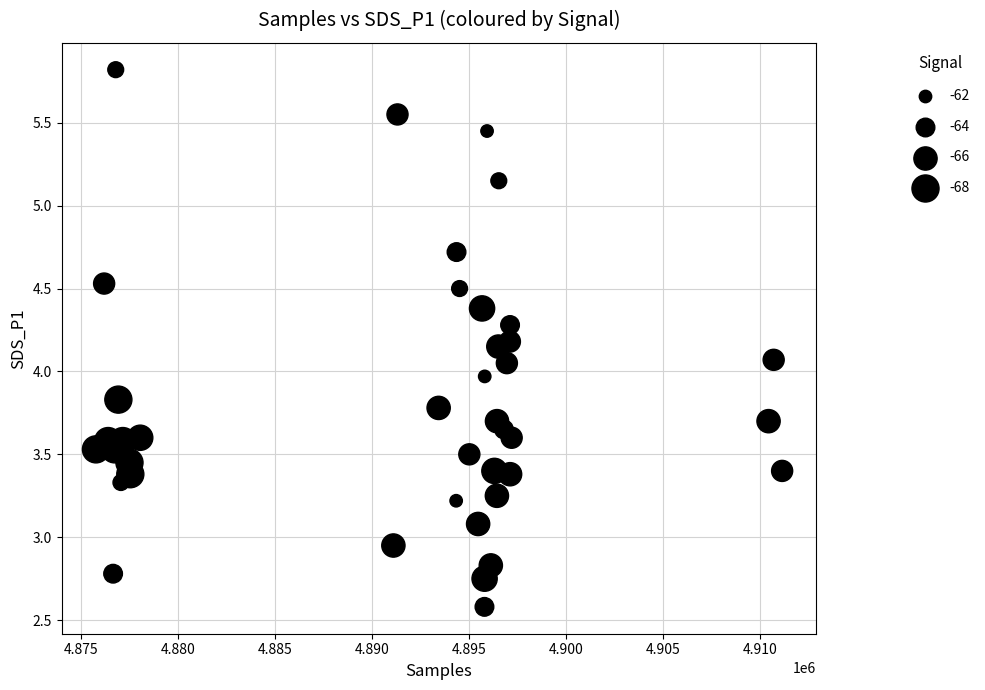

What is the range of X values (max minus min)?

35342.0